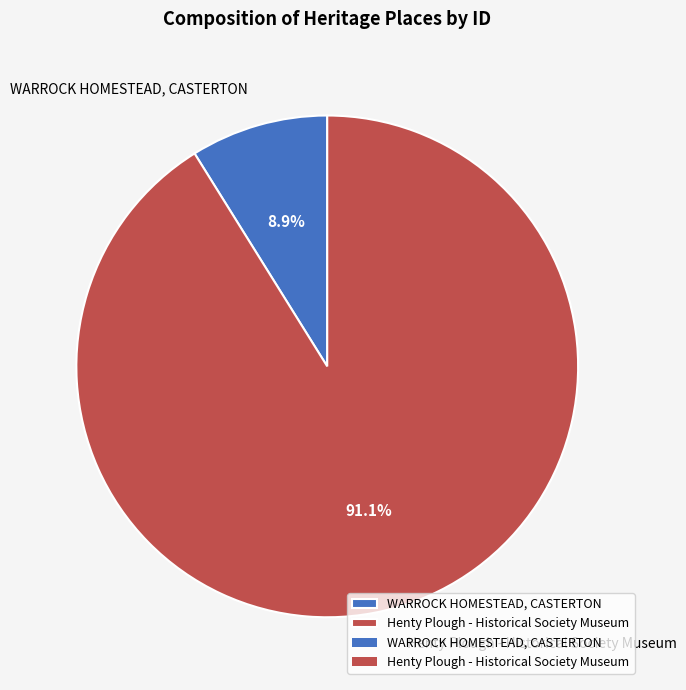

How many slices are in this pie chart?

2